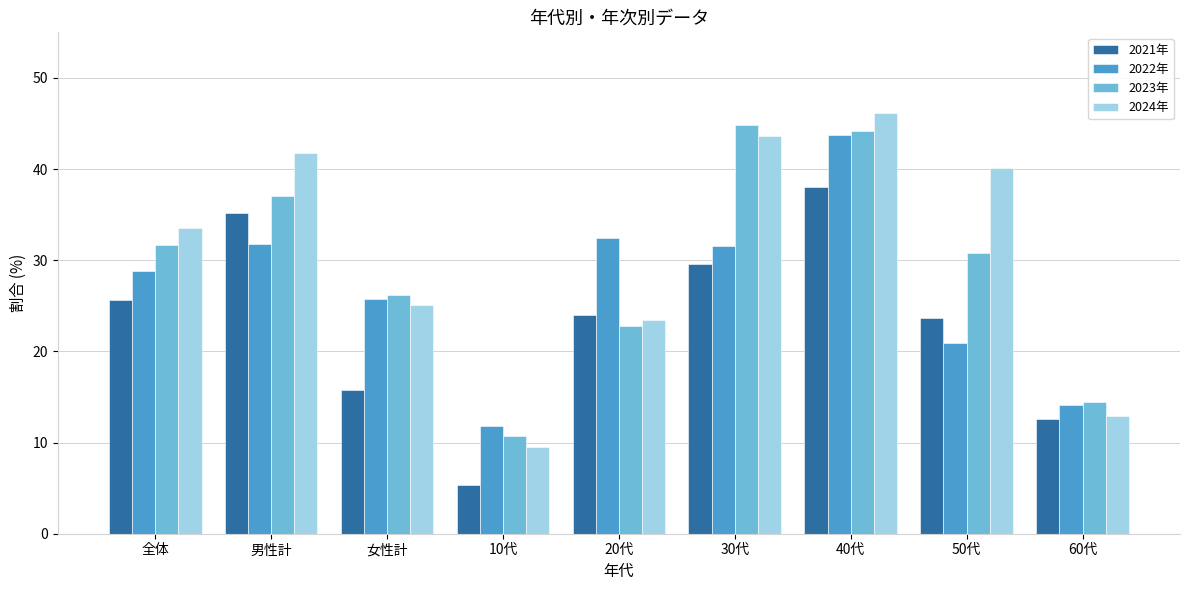

How many data points does each series have?

9